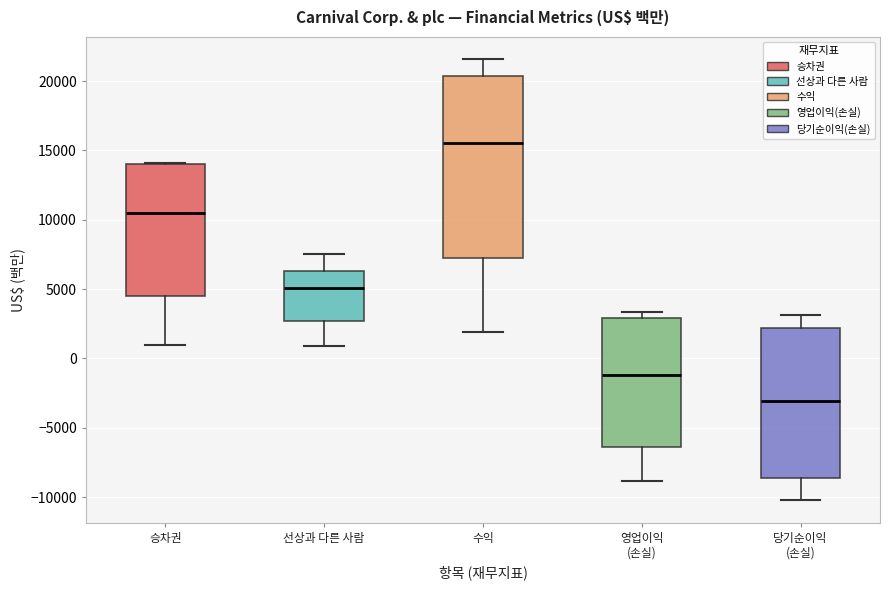

Reading left to right, transcribe this box plot: for each box, give where its median line is, the range the box spans, and where its two whiskers end, as read against the y-axis. The values are not printed on the chart, so give them approximately, as read against the axis.

승차권: median 10500, box 4500 to 14000, whiskers 1000 to 14000
선상과 다른 사람: median 5000, box 2500 to 6500, whiskers 1000 to 7500
수익: median 15500, box 7000 to 20500, whiskers 2000 to 21500
영업이익 (손실): median -1000, box -6500 to 3000, whiskers -9000 to 3500
당기순이익 (손실): median -3000, box -8500 to 2000, whiskers -10000 to 3000